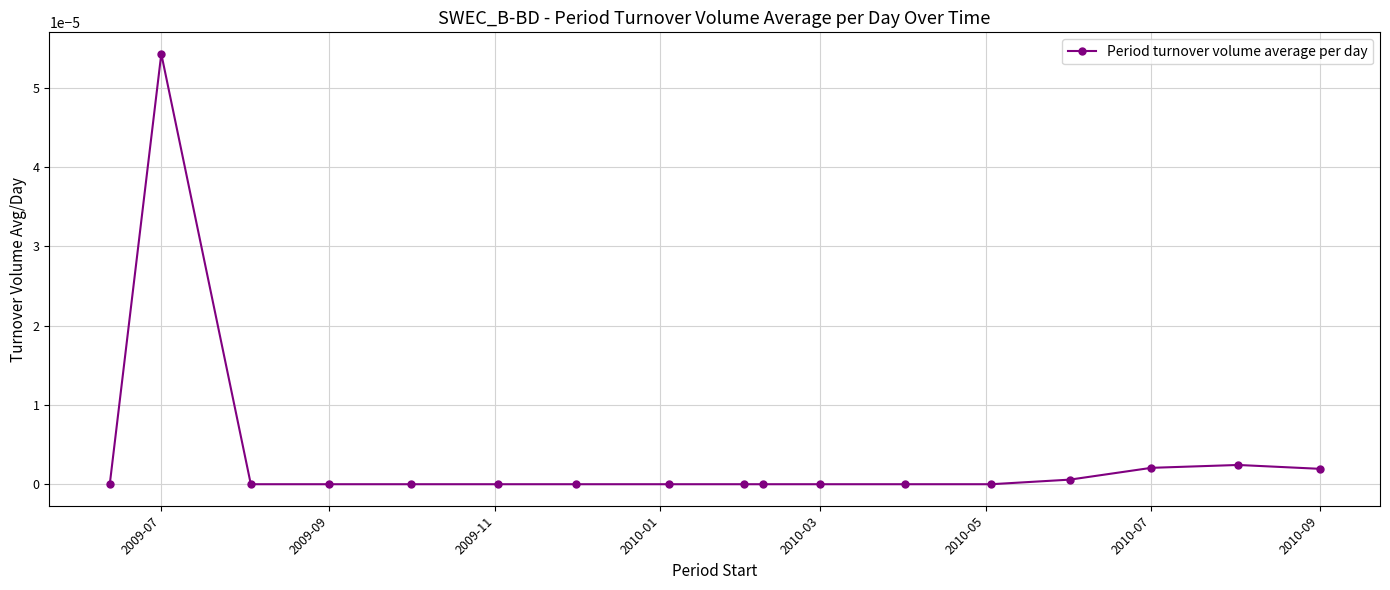

True or false: the data has more than 1 interior local peaks.

True